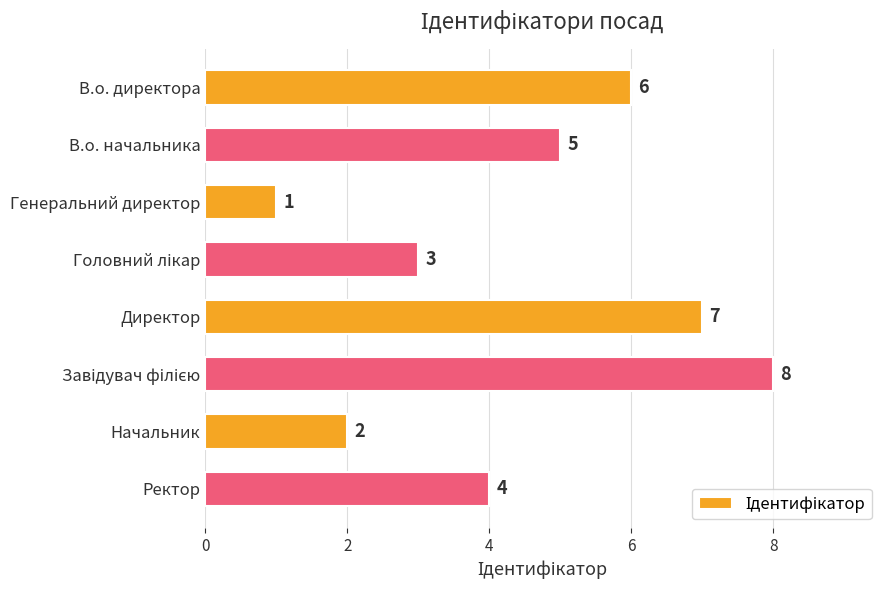

What is the difference between the maximum and minimum values?

7